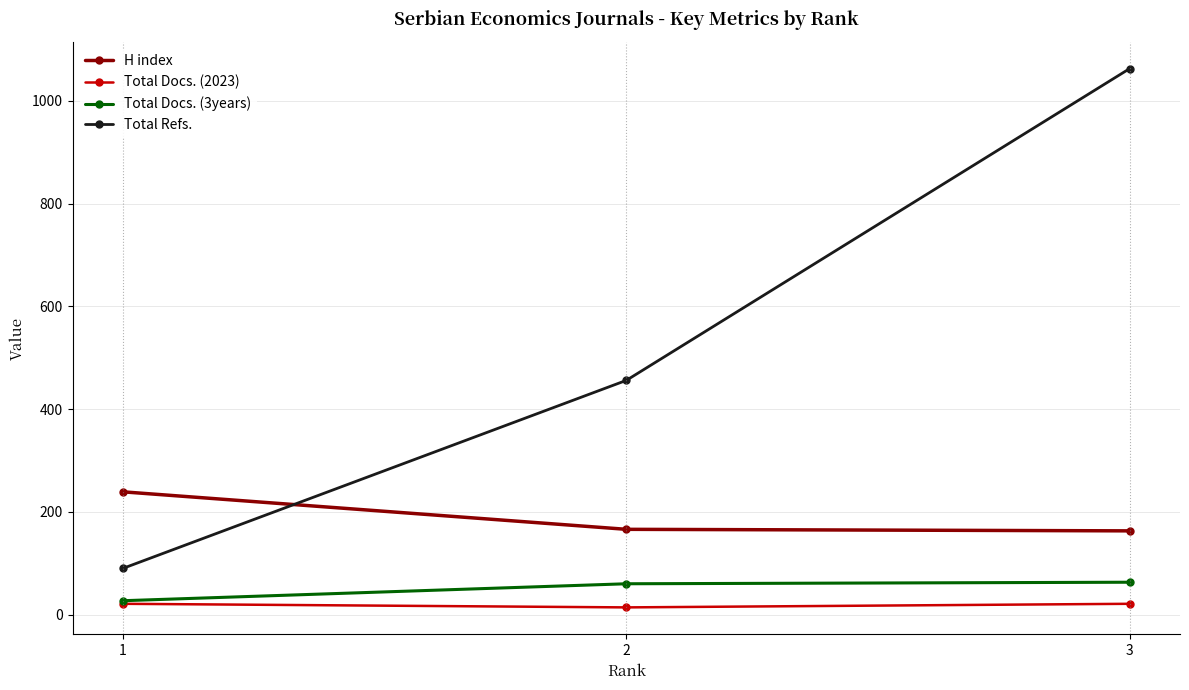

The value of Total Refs. at 1 is 142. True or false?

False